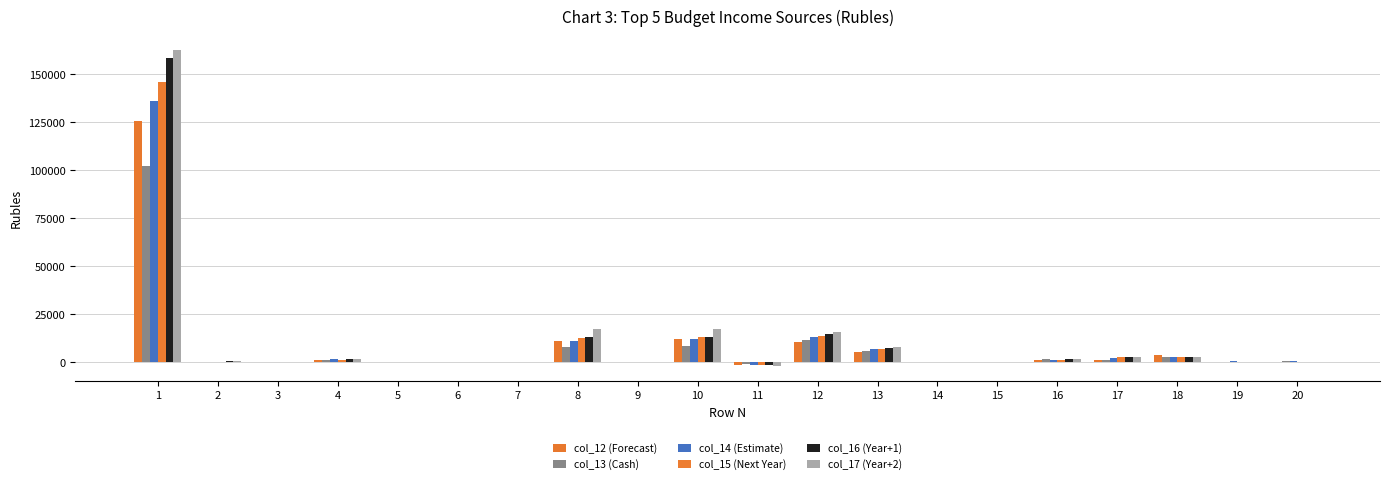

How many series are shown in this chart?

6